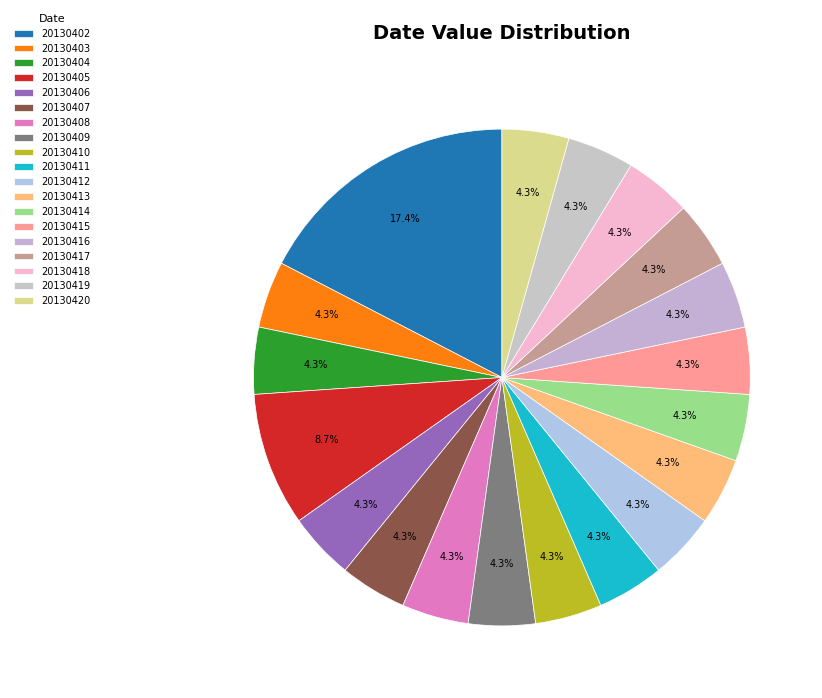

To the nearest percent, what portion does 20130414 represent?

4%